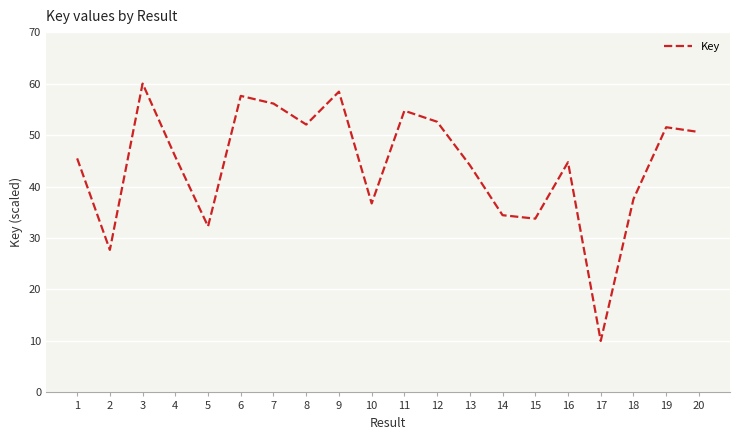

What is the difference between the maximum and minimum values?

50.0